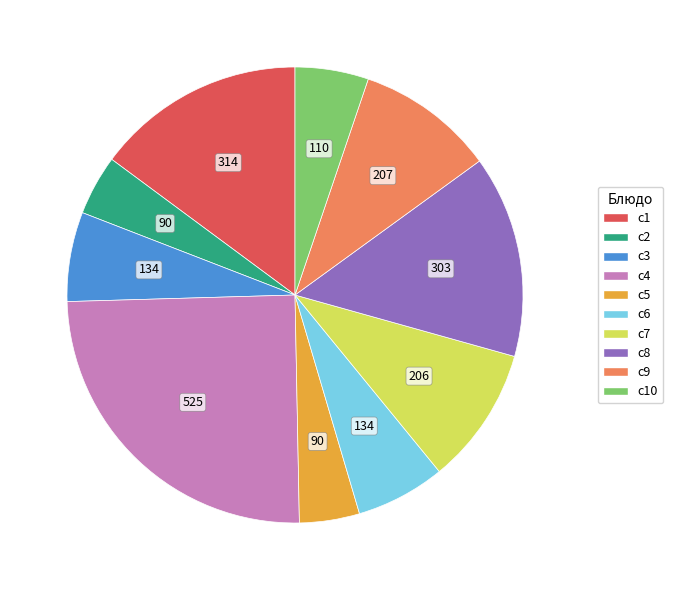

Combined, do c7 and c8 account for over 50%?

No